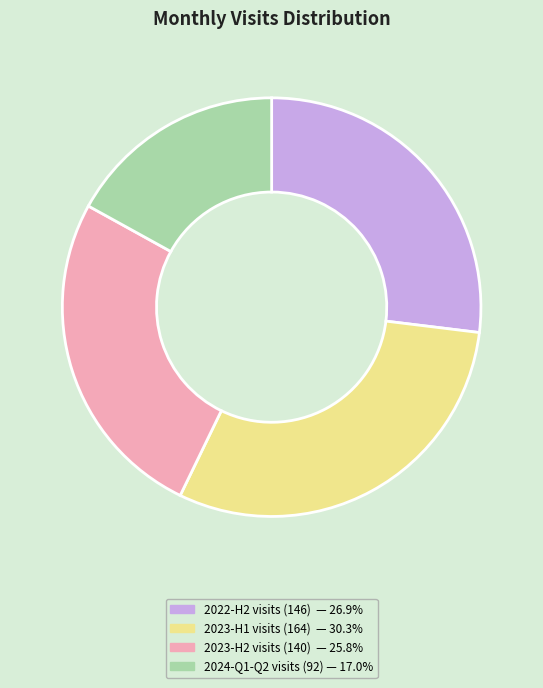

Is there any slice that represents more than half of the pie?

No